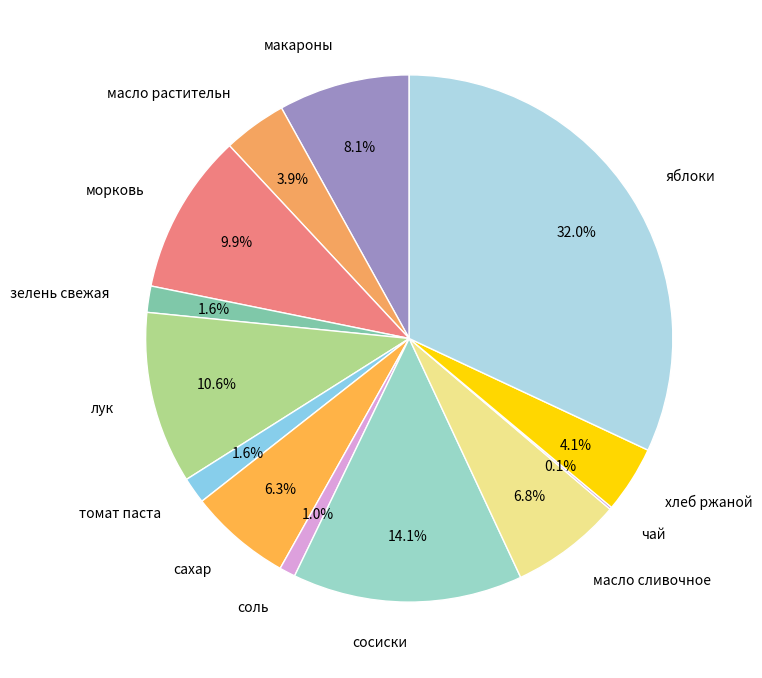

Do хлеб ржаной and сахар together represent more than half of the pie?

No